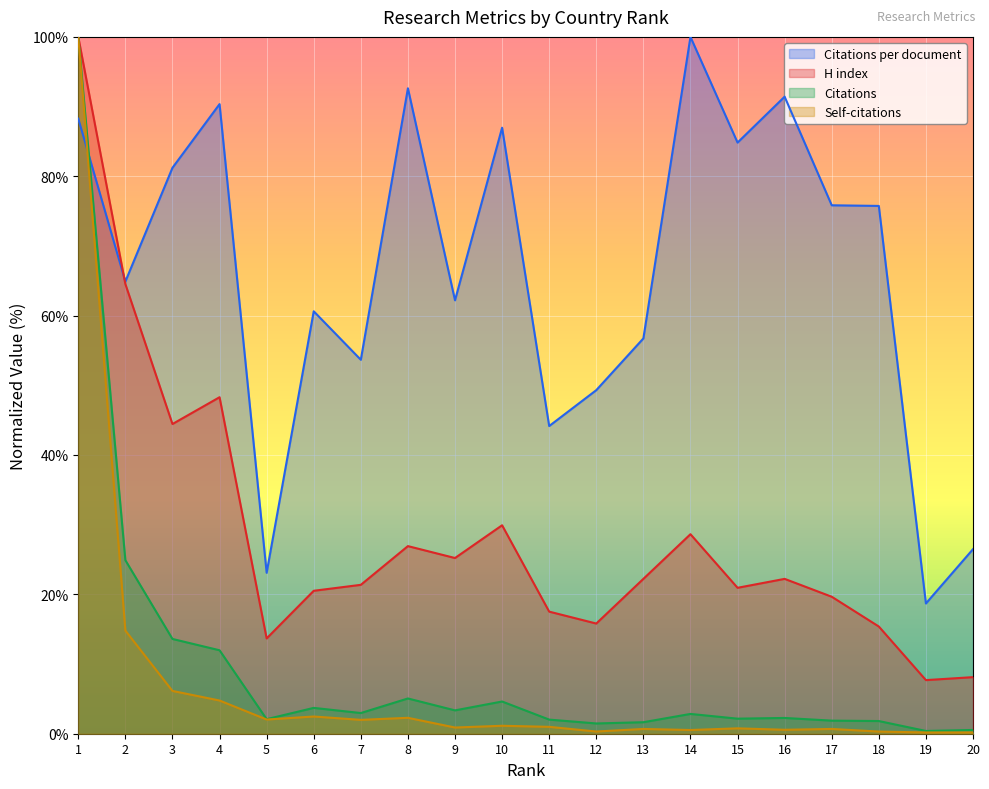

Which category has the highest value across all series?

14